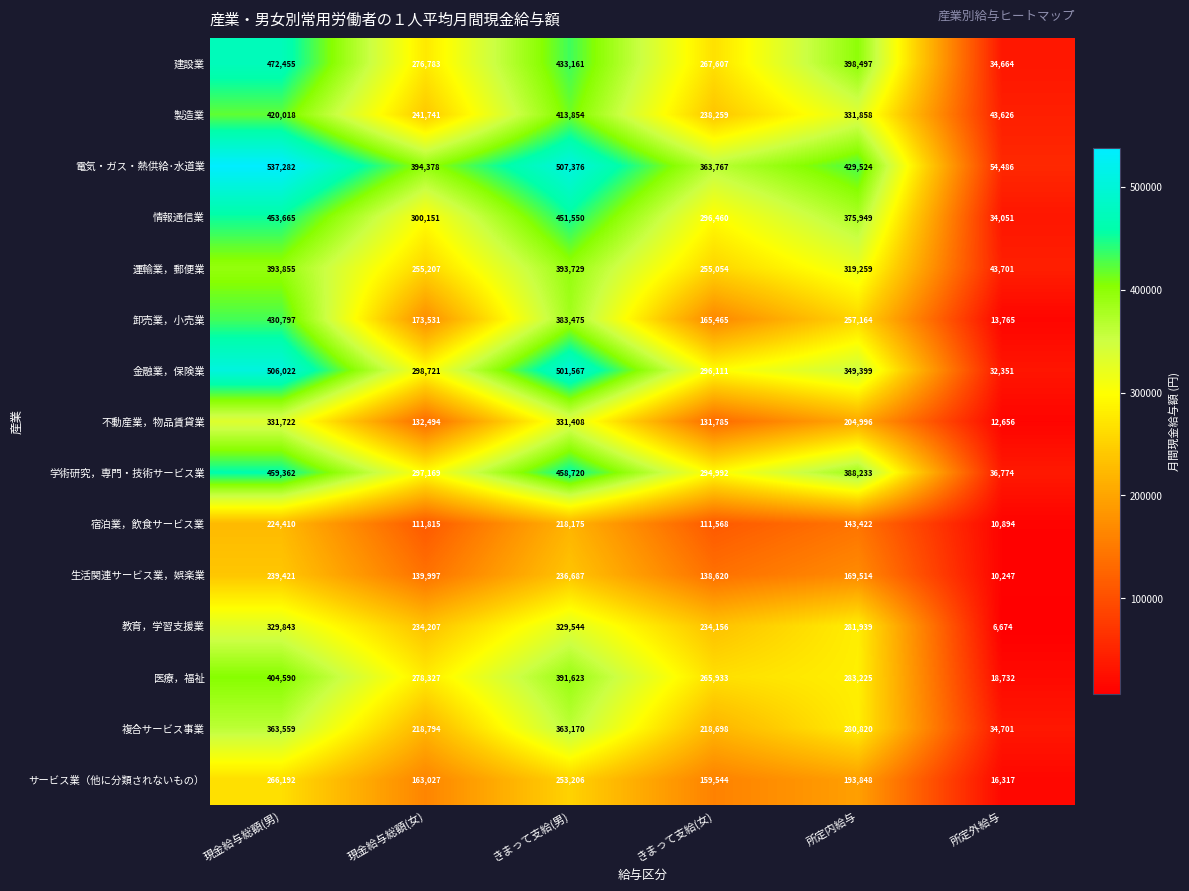

Is it true that 宿泊業，飲食サービス業 equals 32438 at きまって支給(女)?

False